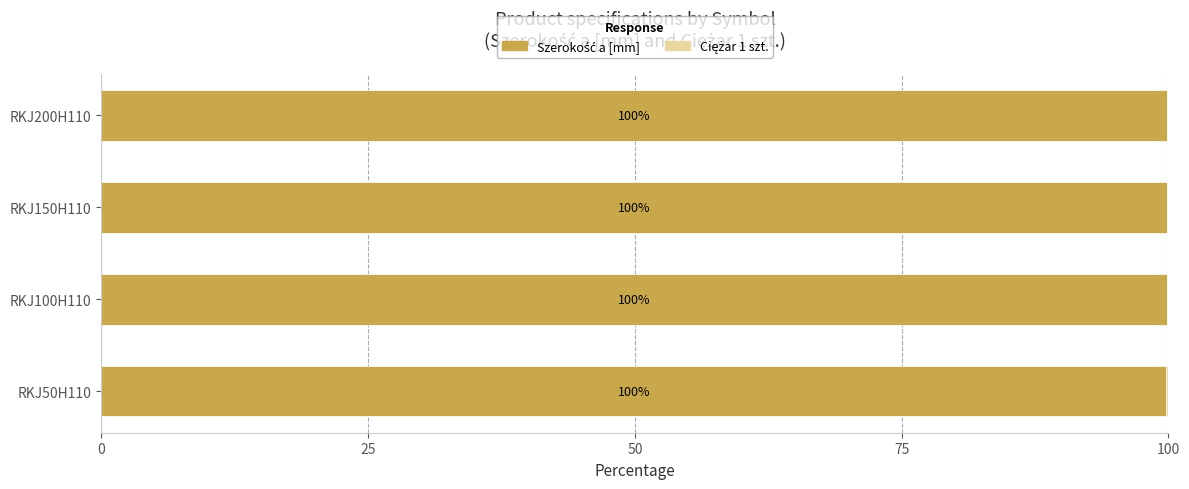

What is the total value across all series at RKJ150H110?

100.0